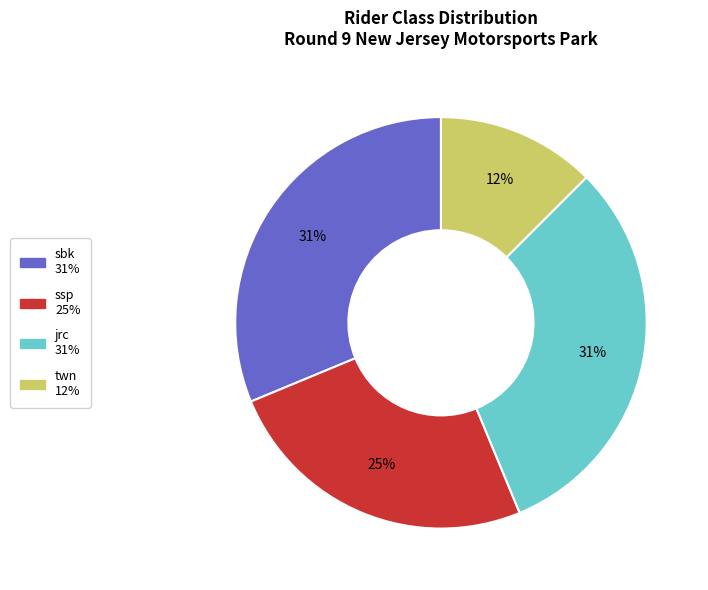

To the nearest percent, what is the difference between the largest and smallest slice percentages?

19%